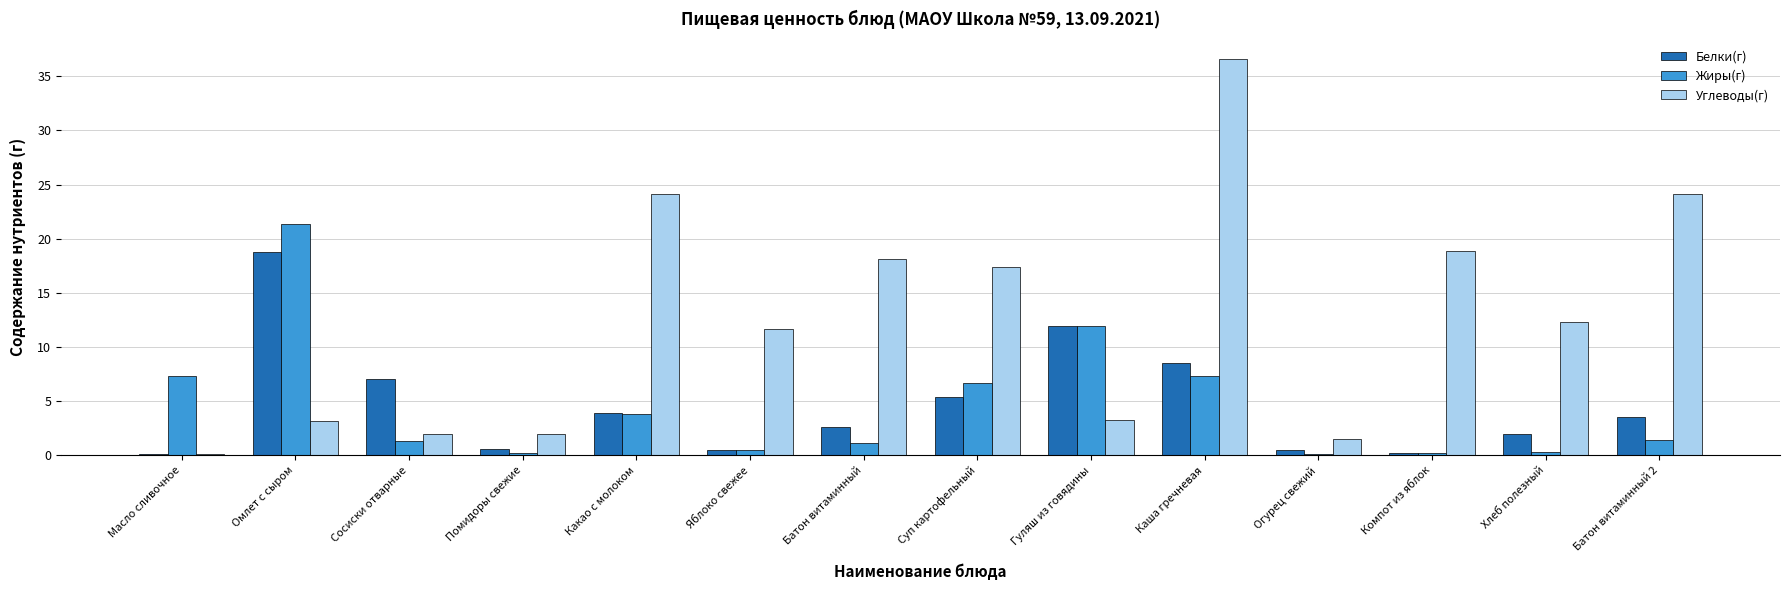

What are all the series names shown in the legend?

Белки(г), Жиры(г), Углеводы(г)